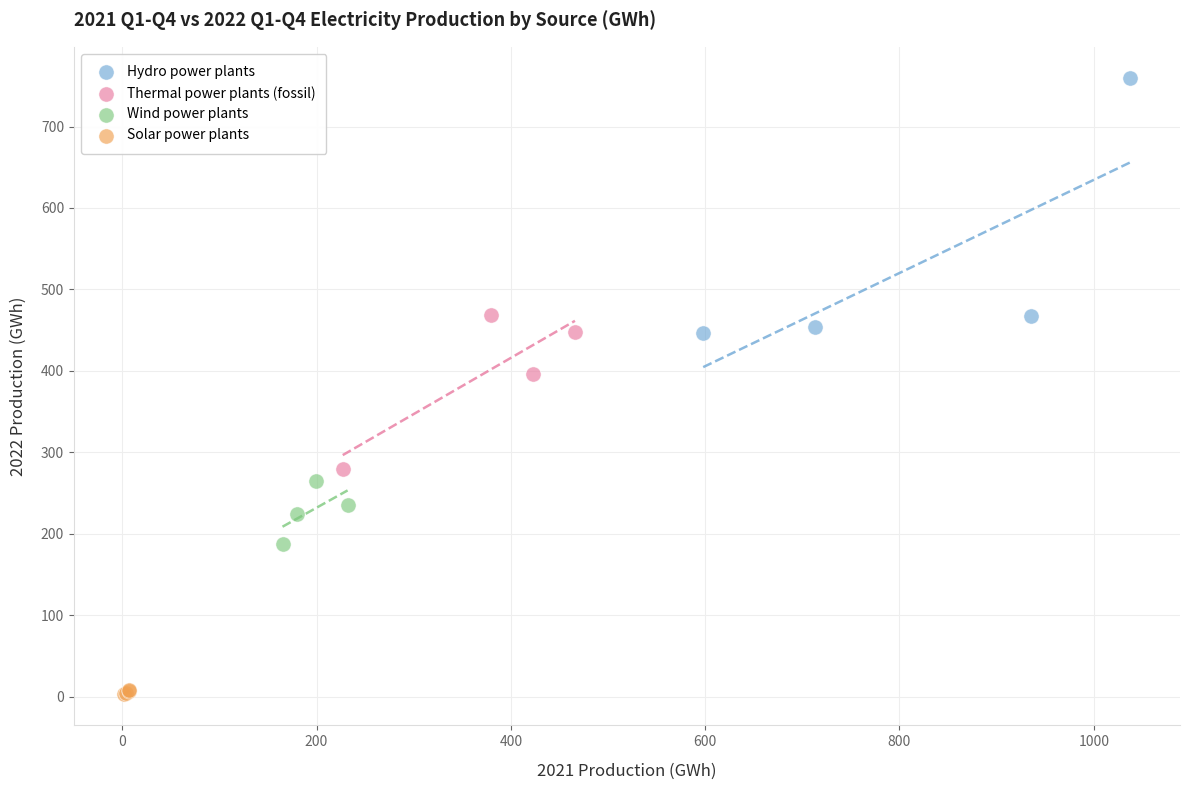

Which series contains the lowest Y value?

Solar power plants